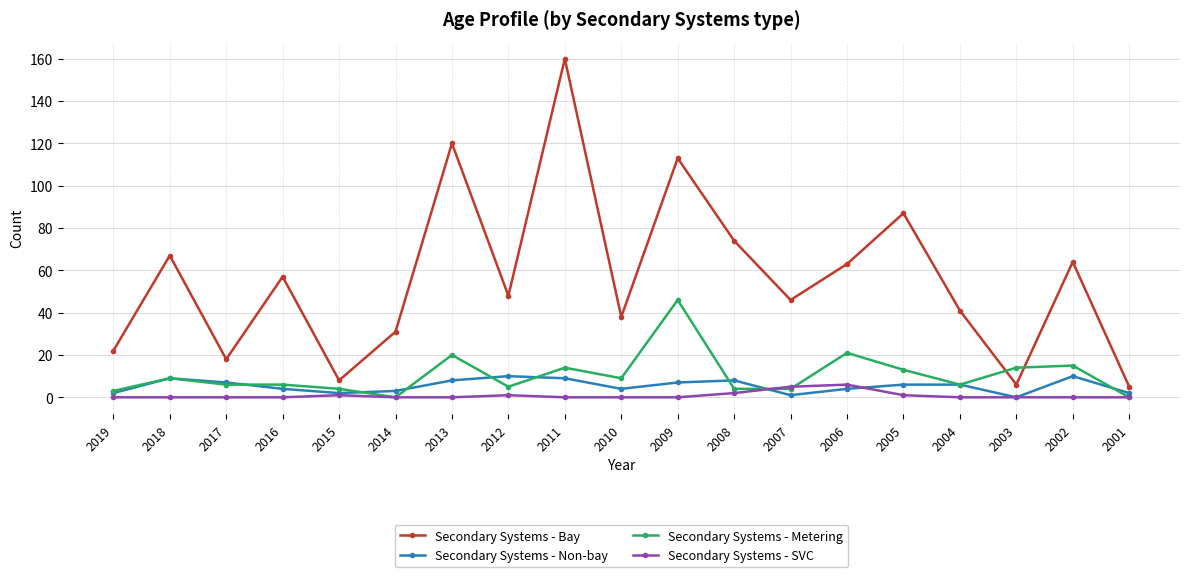

At which category is the sum across all series the highest?

2011